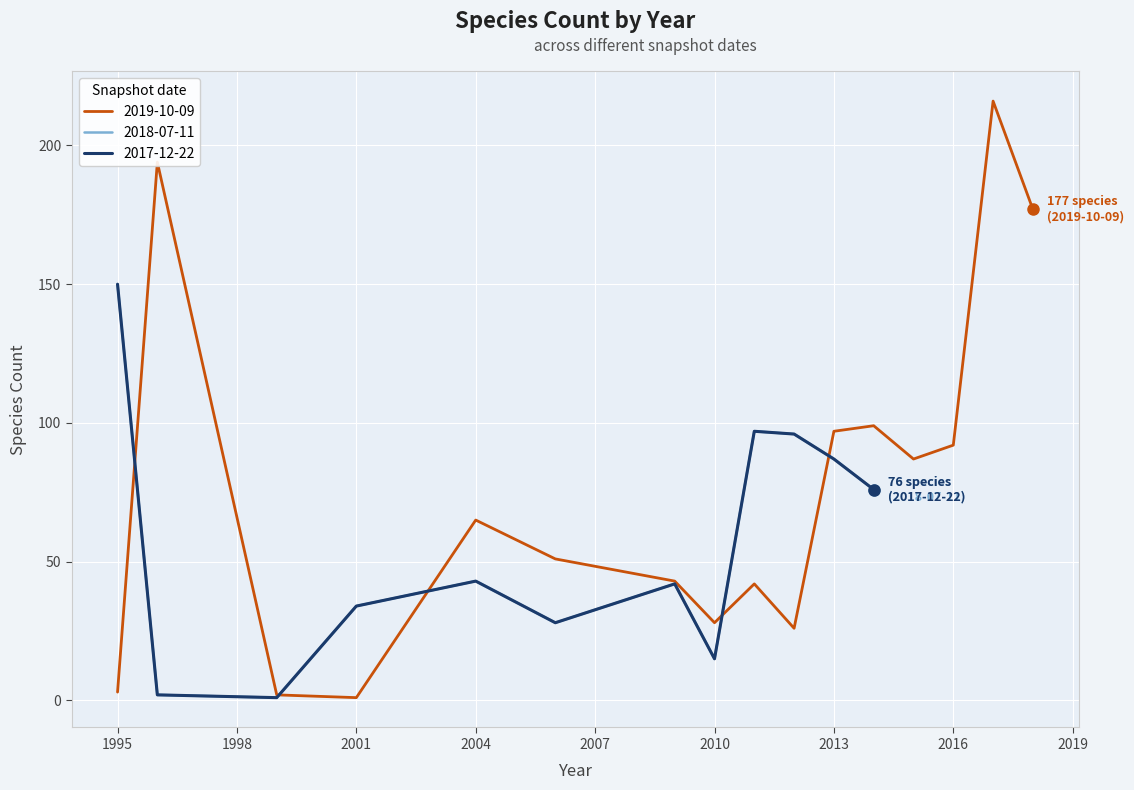

In 2017-12-22, how many points are lower than both neighbors (excluding endpoints)?

3